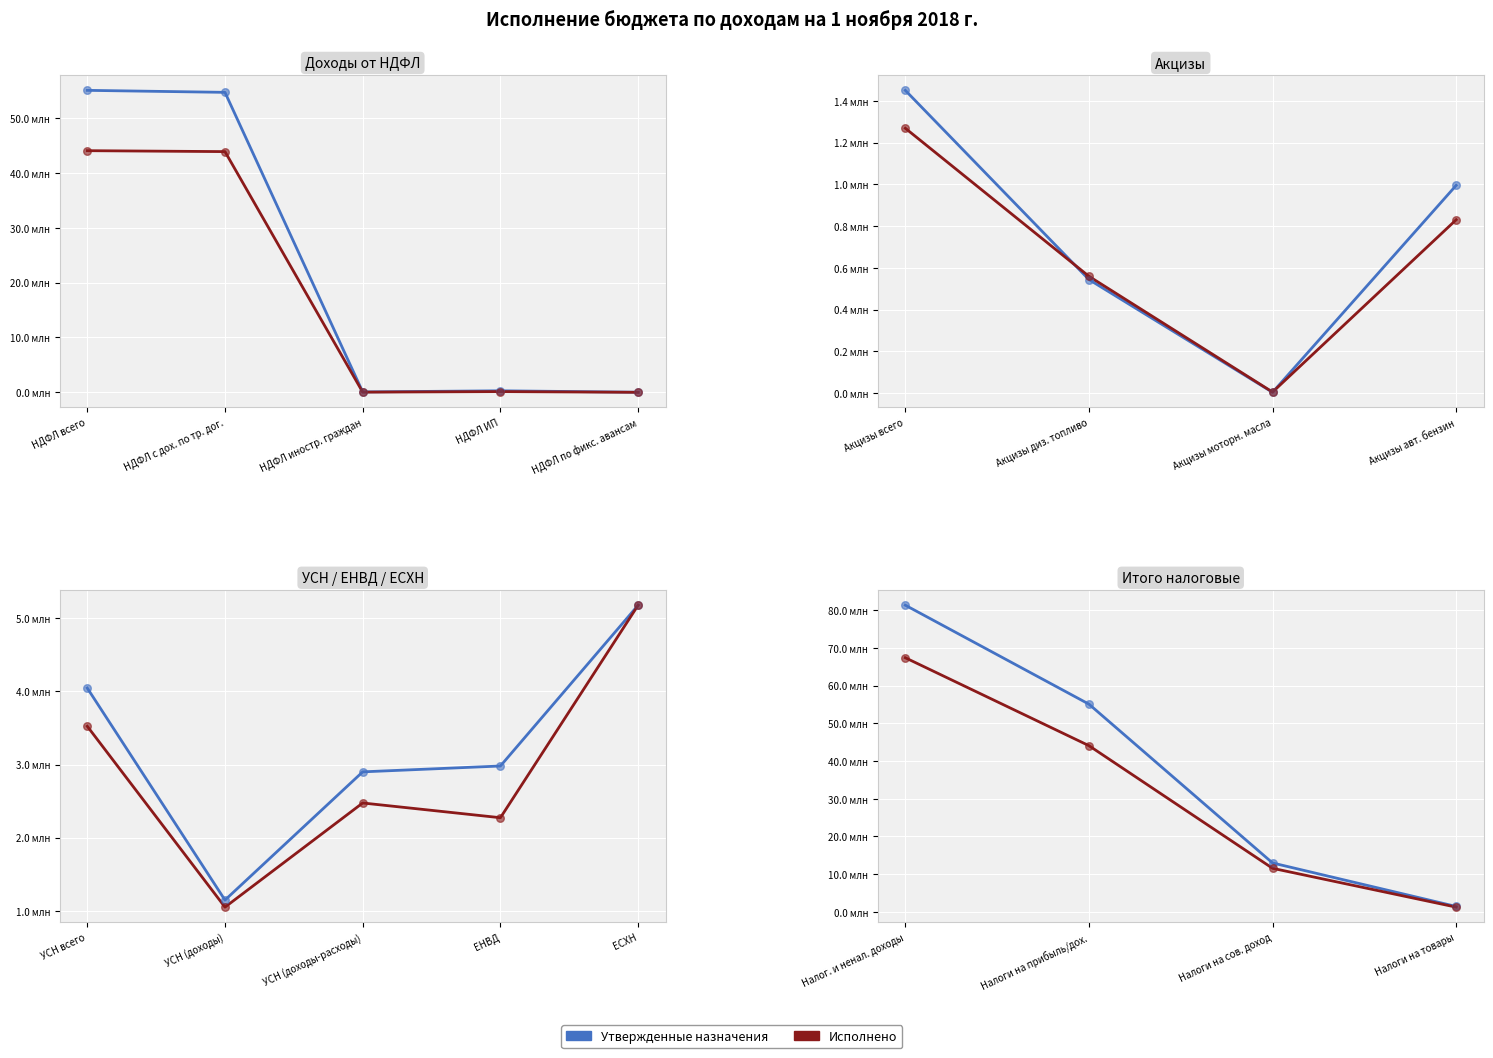

What is the total value across all series at Налоги на прибыль/дох.?

99.1